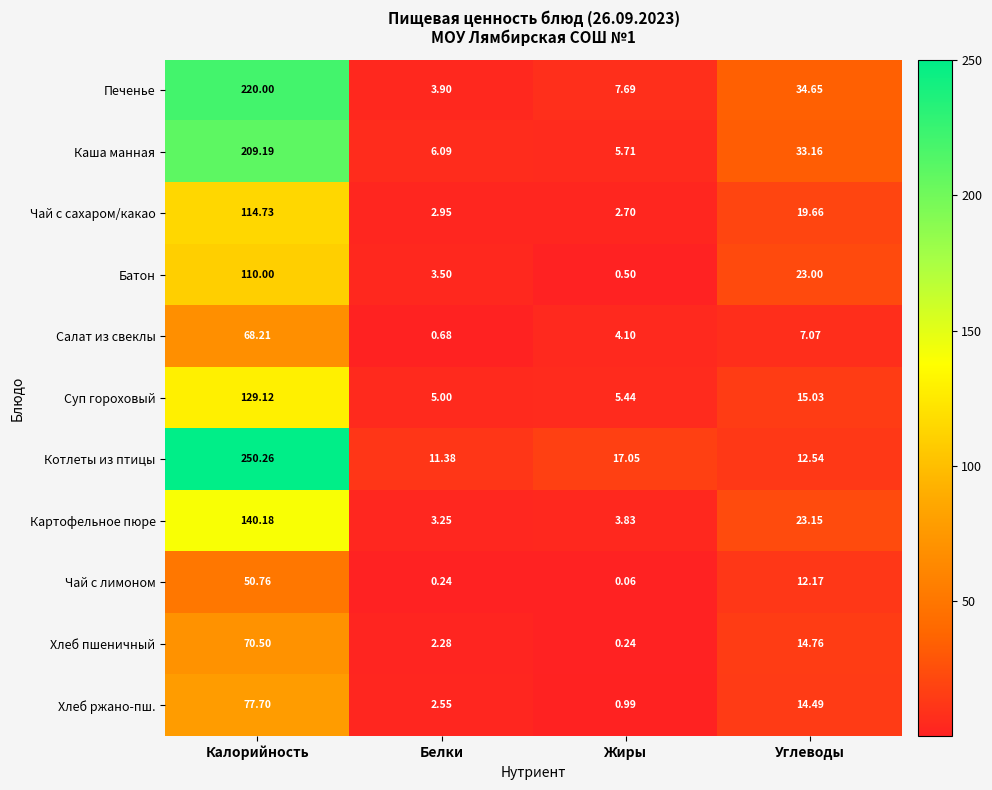

Rank the categories by Чай с сахаром/какао value from lowest to highest.

Жиры, Белки, Углеводы, Калорийность